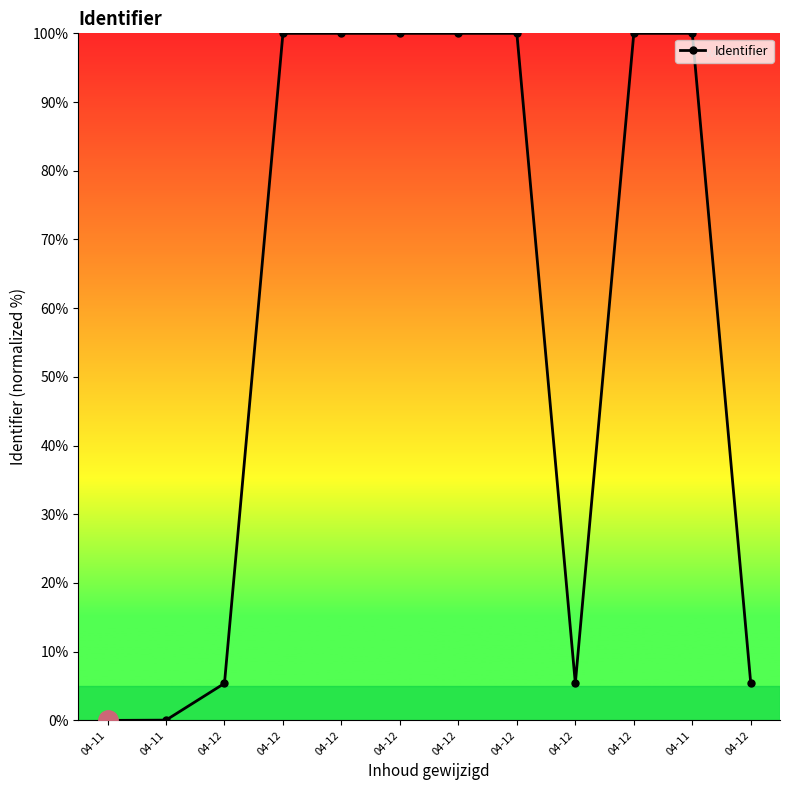

What is the ratio of the value at 04-12 to the value at 04-11?

1.0